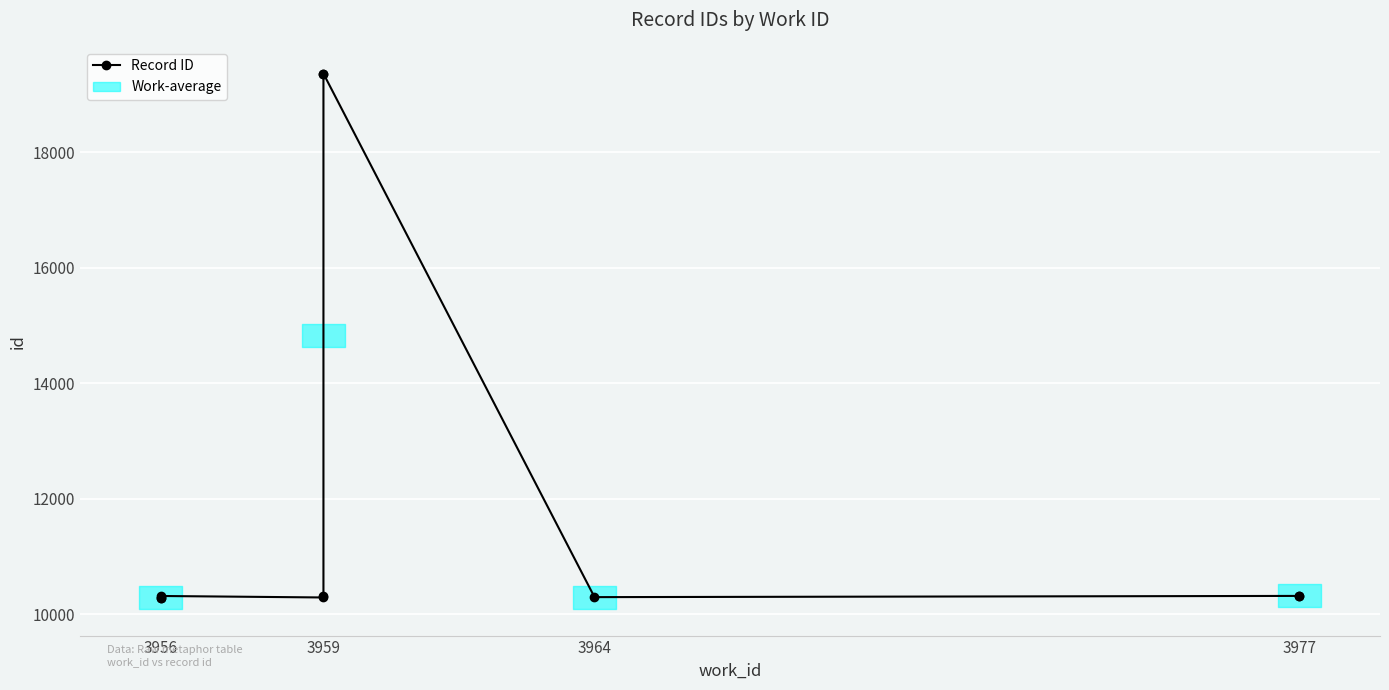

What is the value of the 1st point from the left?

10284